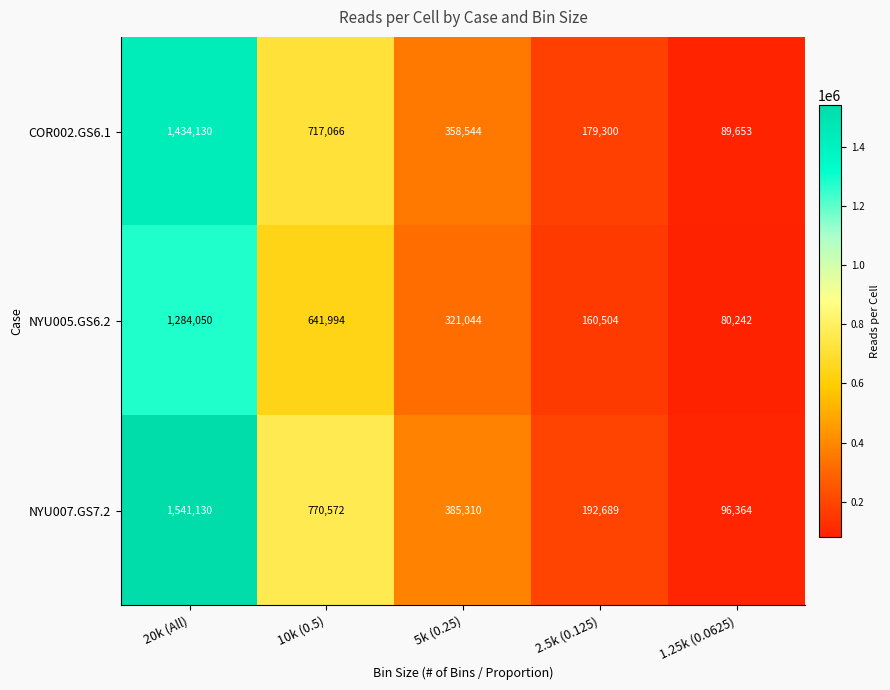

How many values in the NYU005.GS6.2 series are below 321044?

2